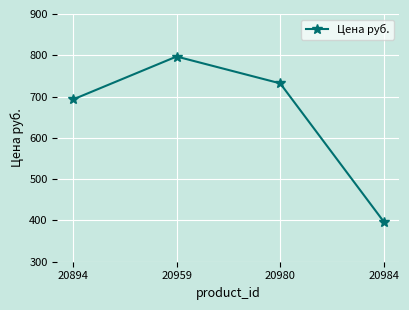

The chart shows a value of 1388 at 20959. True or false?

False